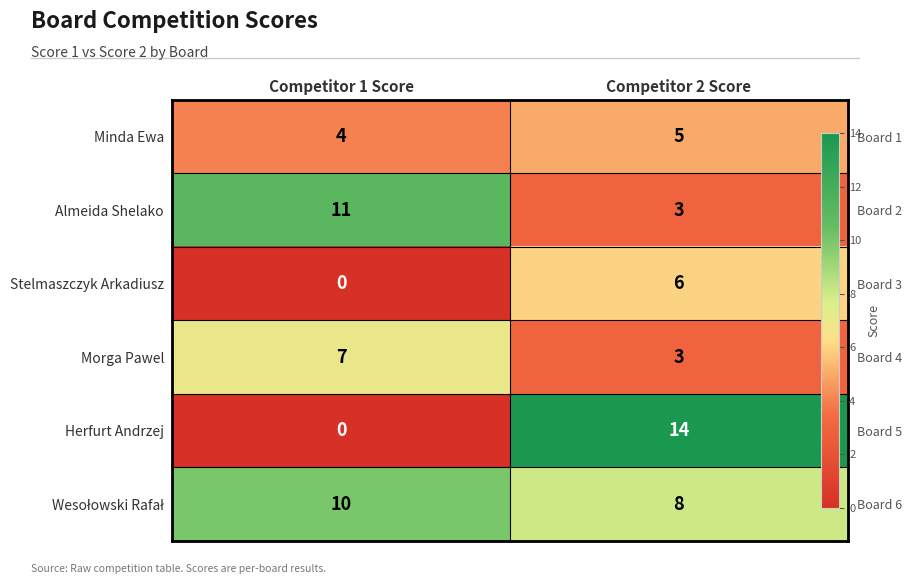

How many values in the Stelmaszczyk Arkadiusz series are below 6?

1